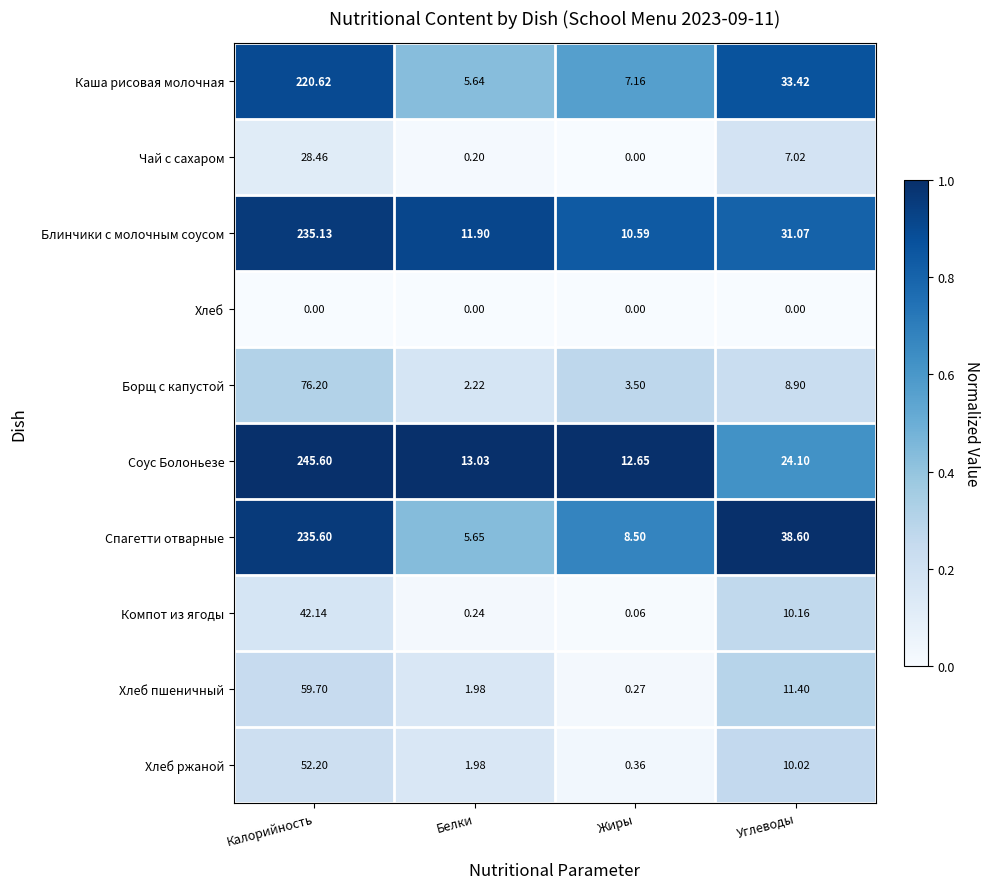

Which series has the largest total across all categories?

Соус Болоньезе